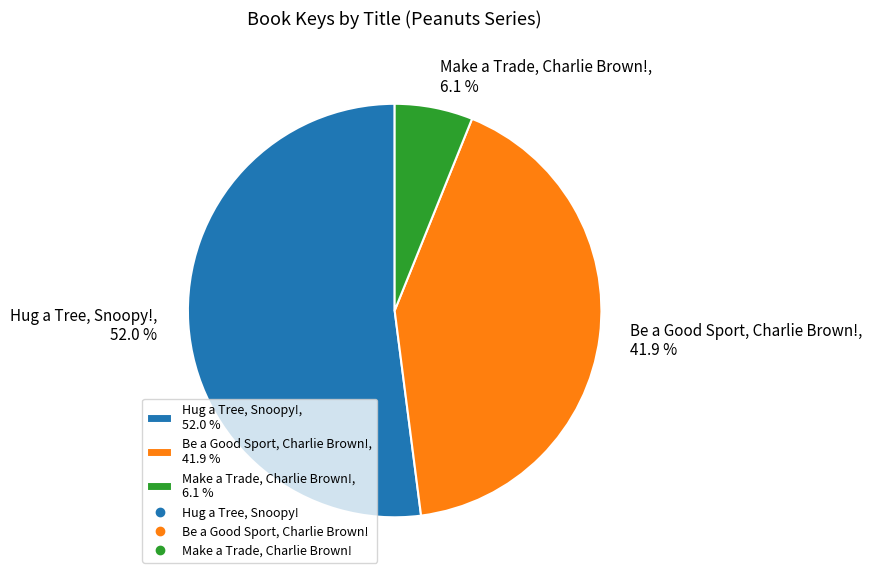

To the nearest percent, what portion does Hug a Tree, Snoopy! represent?

52%